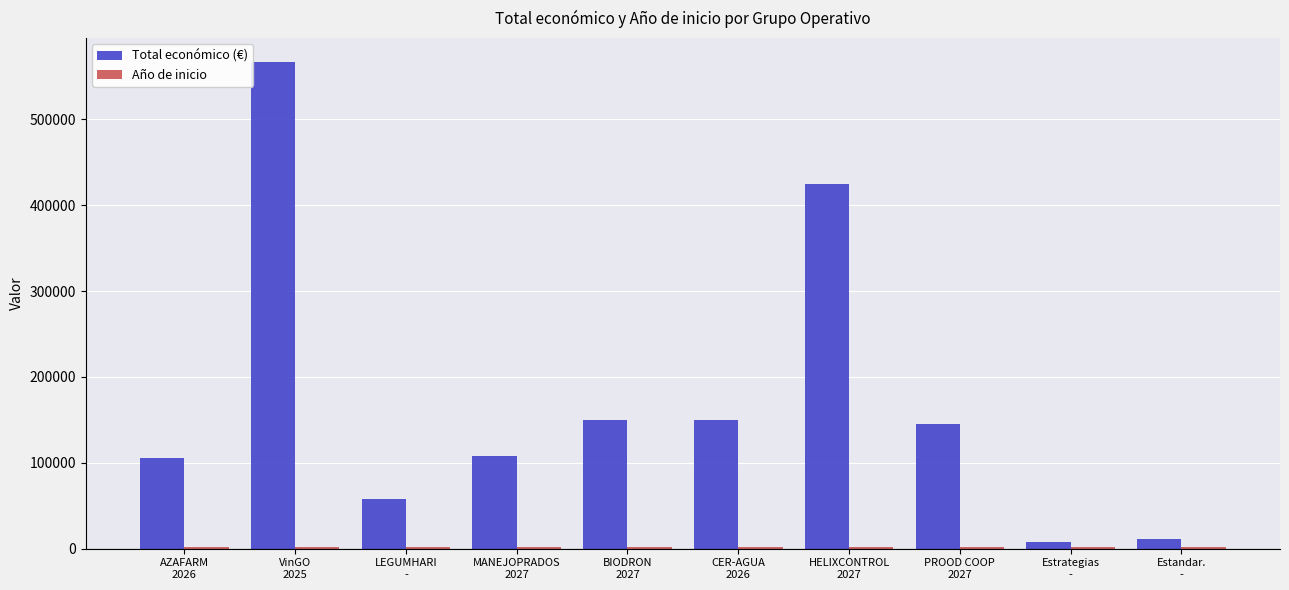

Count the number of categories in the chart.

10